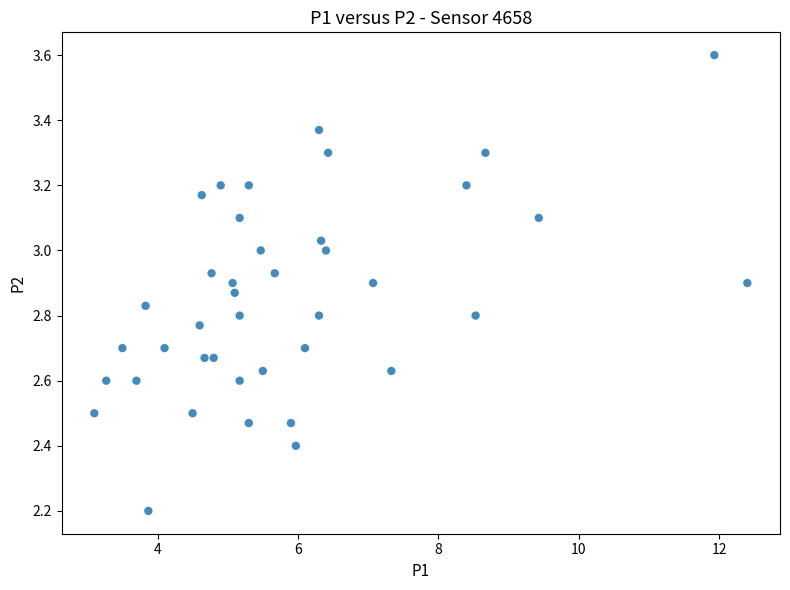

What is the range of X values (max minus min)?

9.3